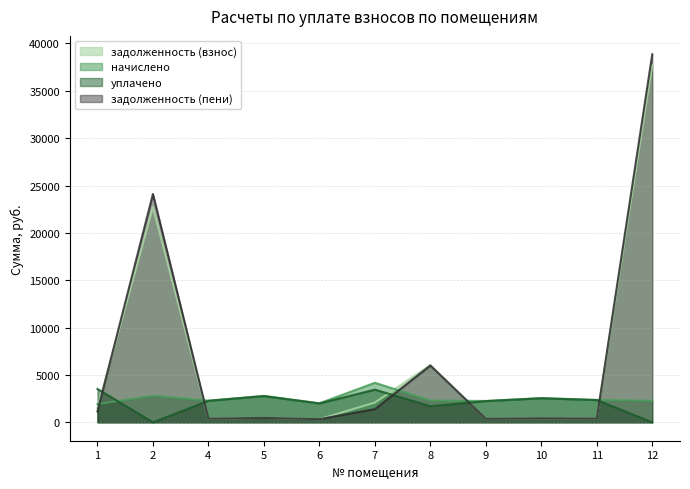

How many times do задолженность (взнос) and начислено cross each other?

5